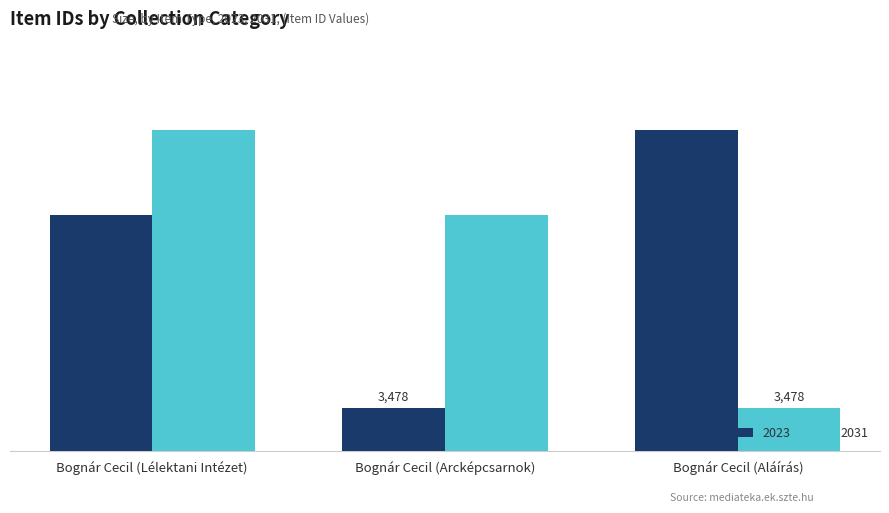

What is the label of the 3rd bar from the right?

Bognár Cecil (Lélektani Intézet)